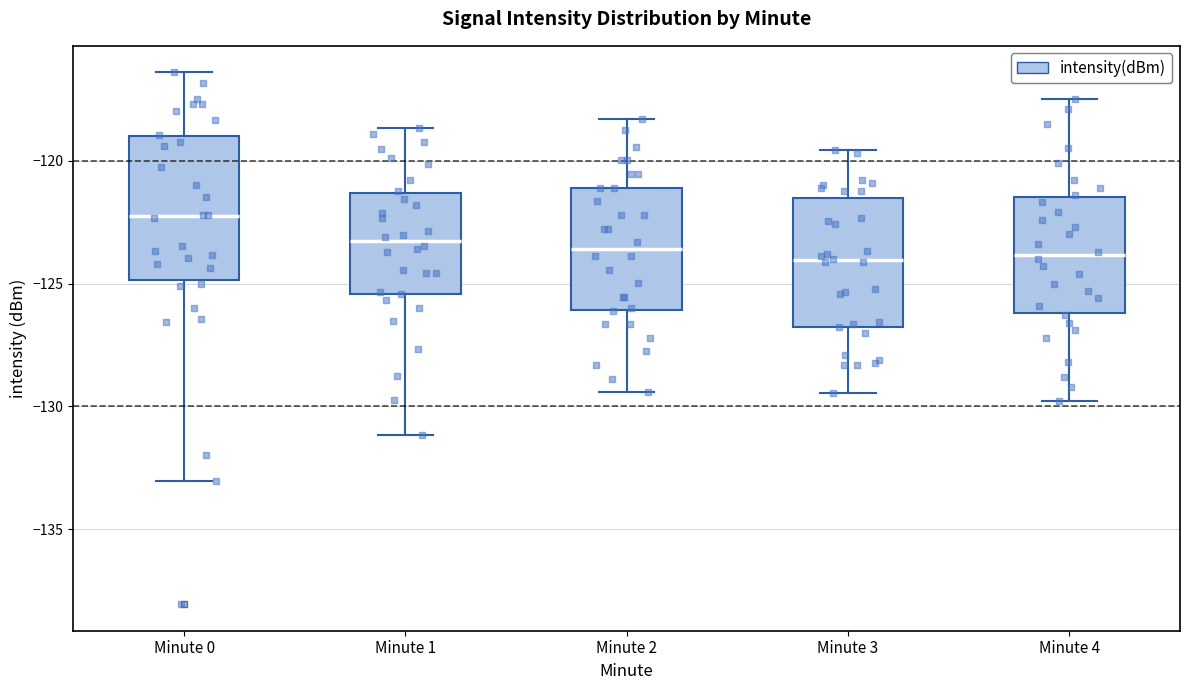

Which box has the highest median line?

Minute 0